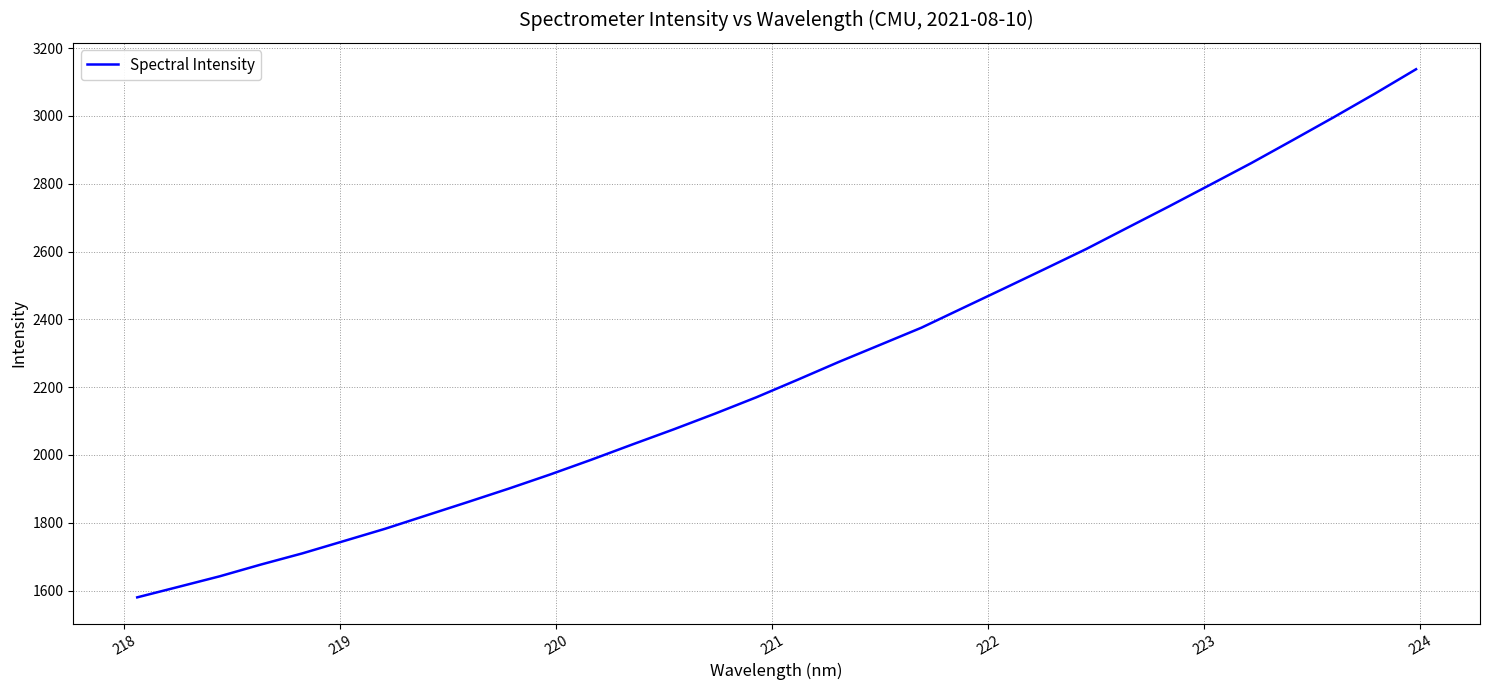

What is the maximum value shown in the chart?

3137.9